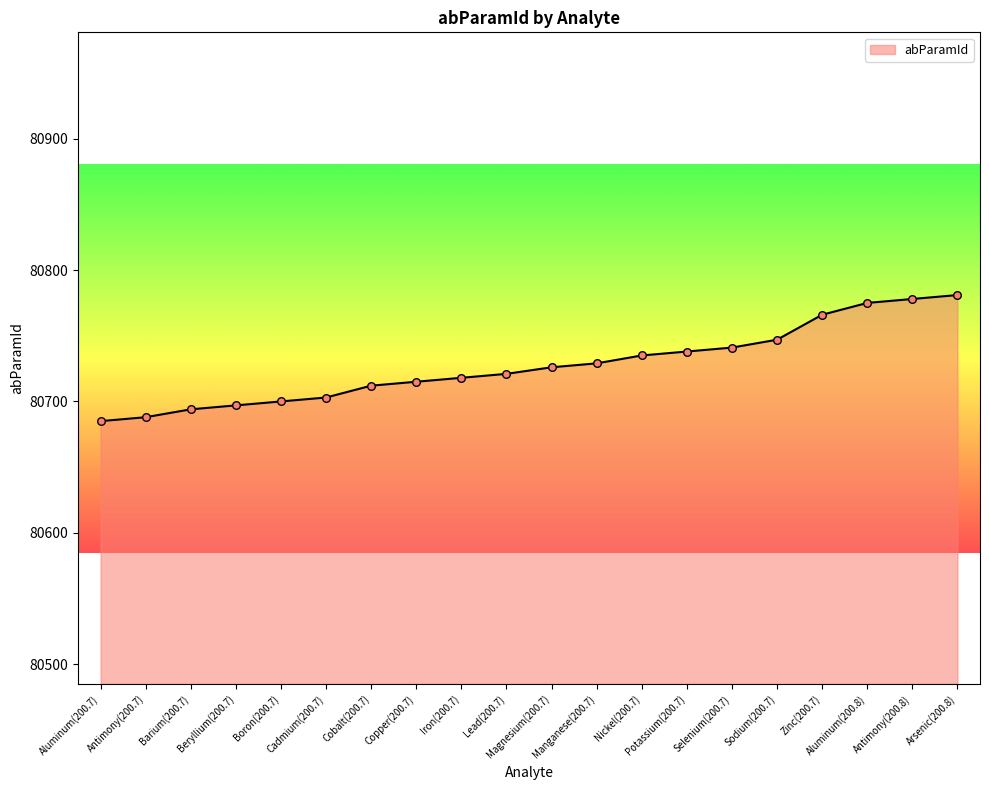

What is the change in value from Aluminum(200.7) to Arsenic(200.8)?

+96